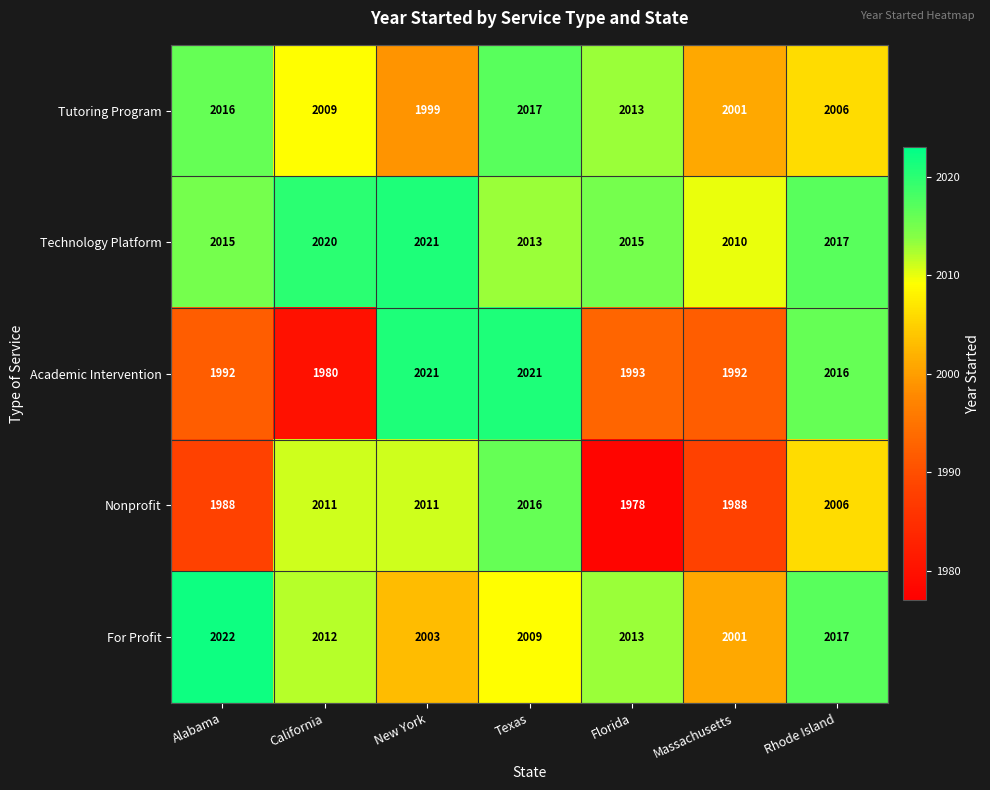

What is the difference between the maximum and second lowest values in the For Profit series?

19